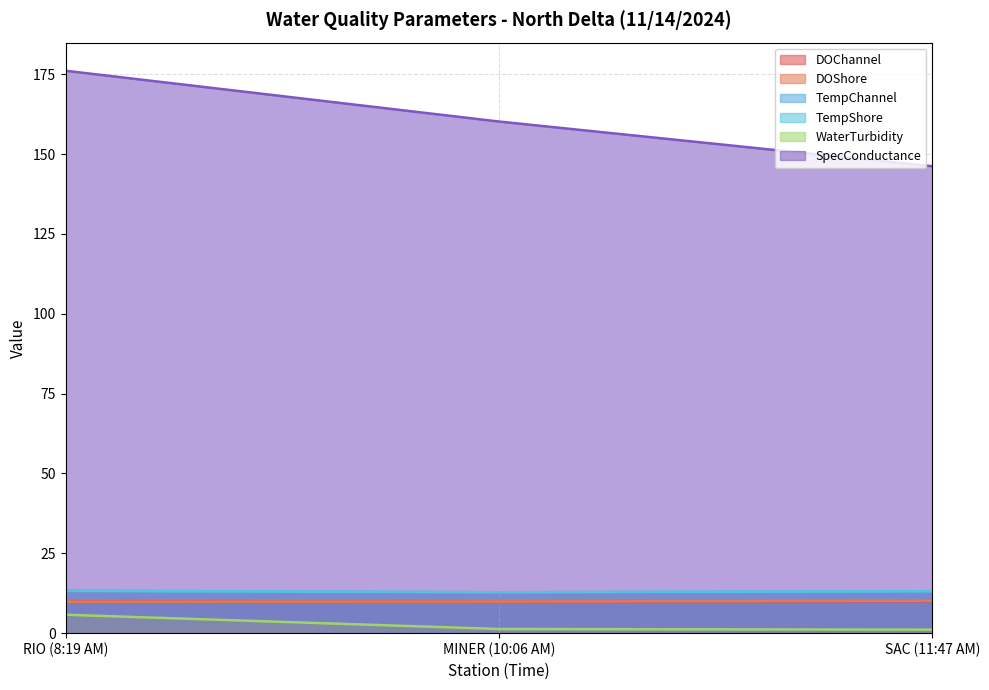

Is the value of WaterTurbidity at RIO (8:19 AM) greater than the value of DOChannel at RIO (8:19 AM)?

No